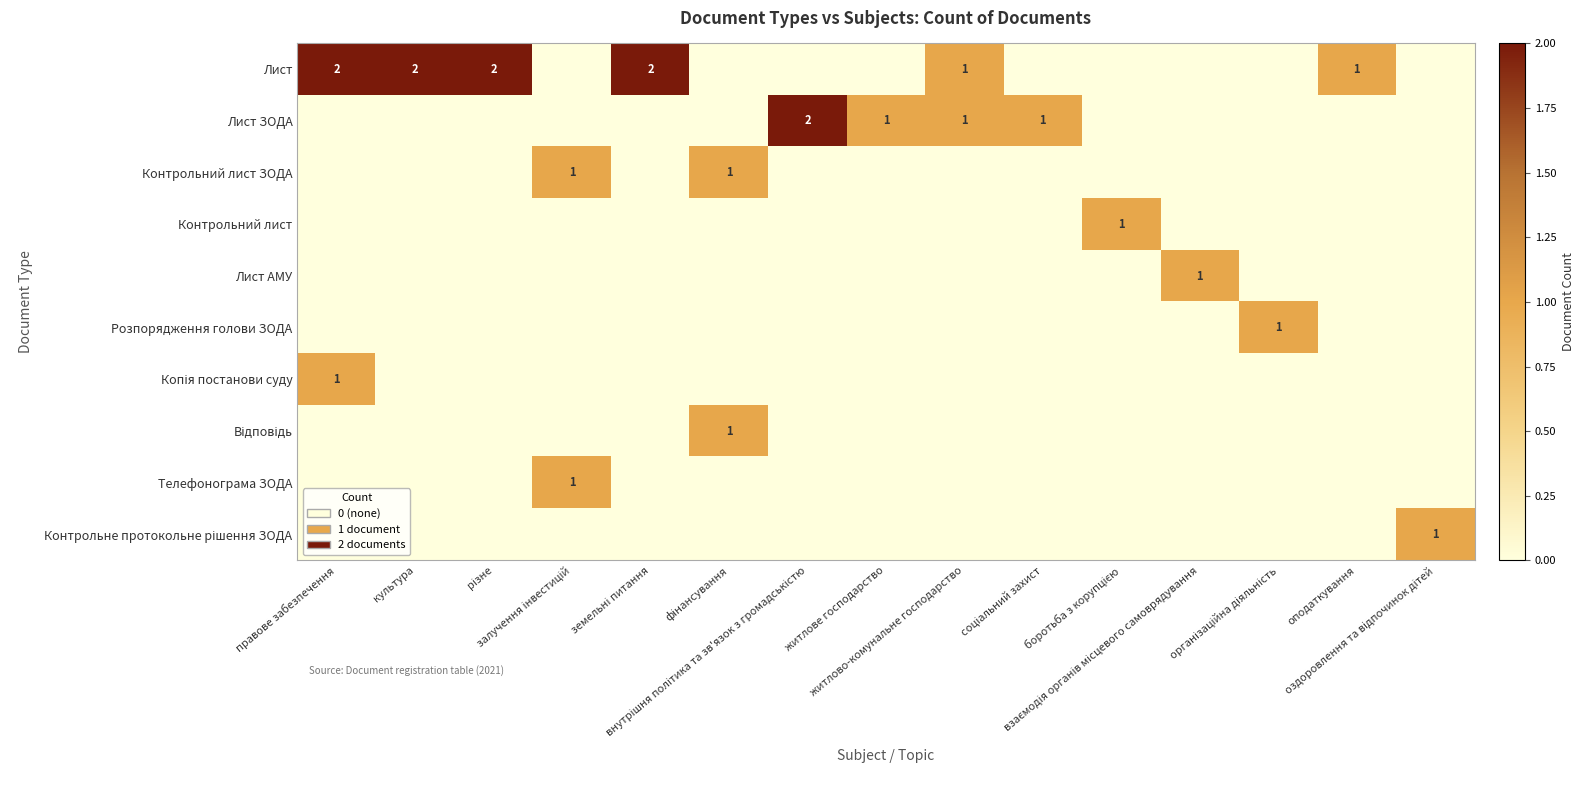

List the labels in order of Контрольний лист ЗОДА value, smallest first.

правове забезпечення, культура, різне, земельні питання, внутрішня політика та зв'язок з громадськістю, житлове господарство, житлово-комунальне господарство, соціальний захист, боротьба з корупцією, взаємодія органів місцевого самоврядування, організаційна діяльність, оподаткування, оздоровлення та відпочинок дітей, залучення інвестицій, фінансування